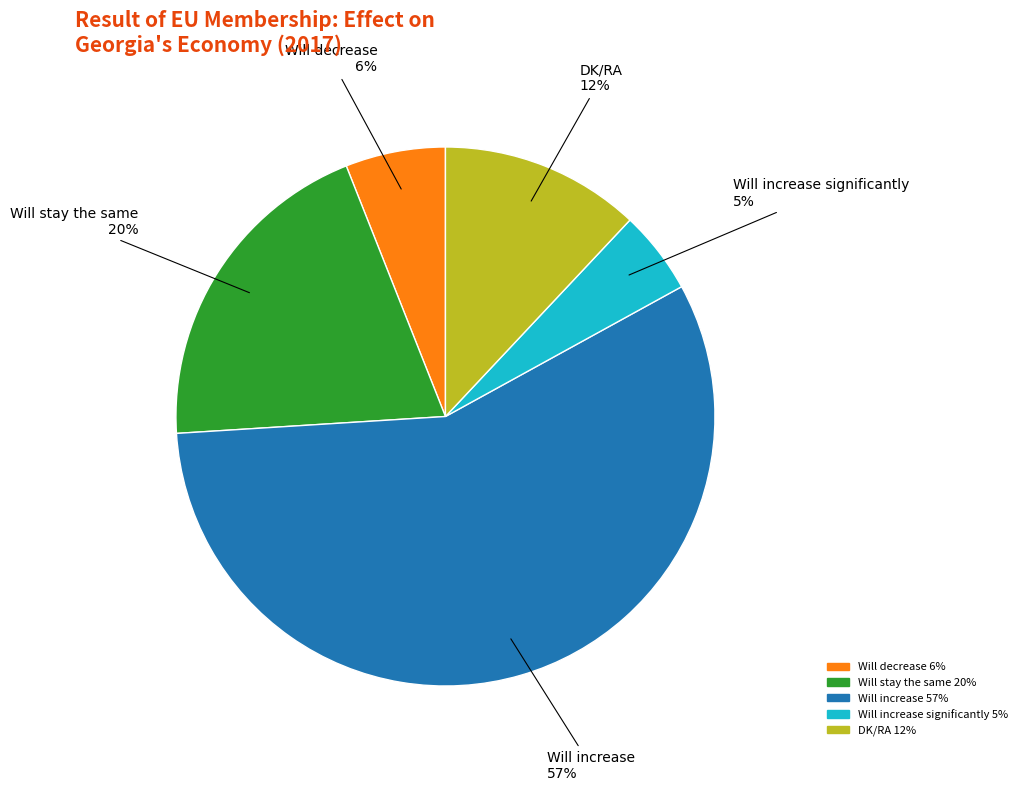

Is there a majority slice in this chart?

Yes